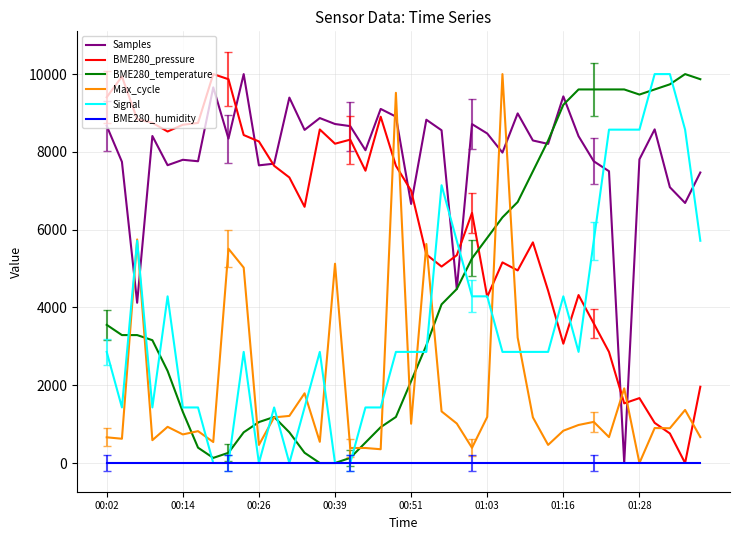

Does the chart have visible grid lines?

Yes